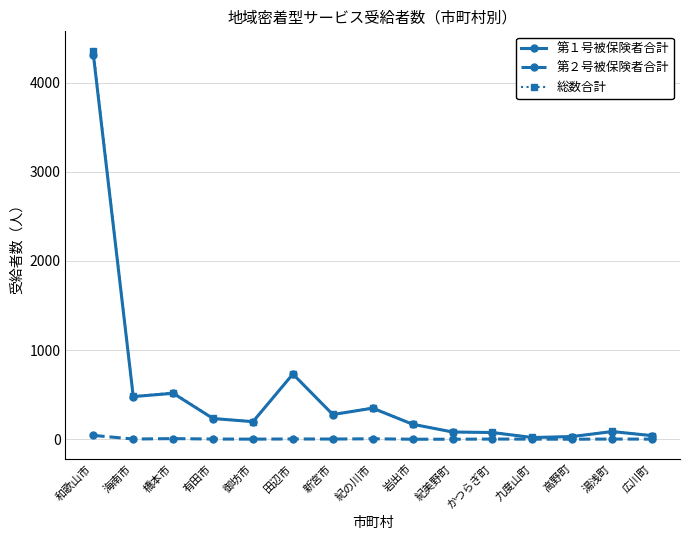

Count the number of categories in the chart.

15